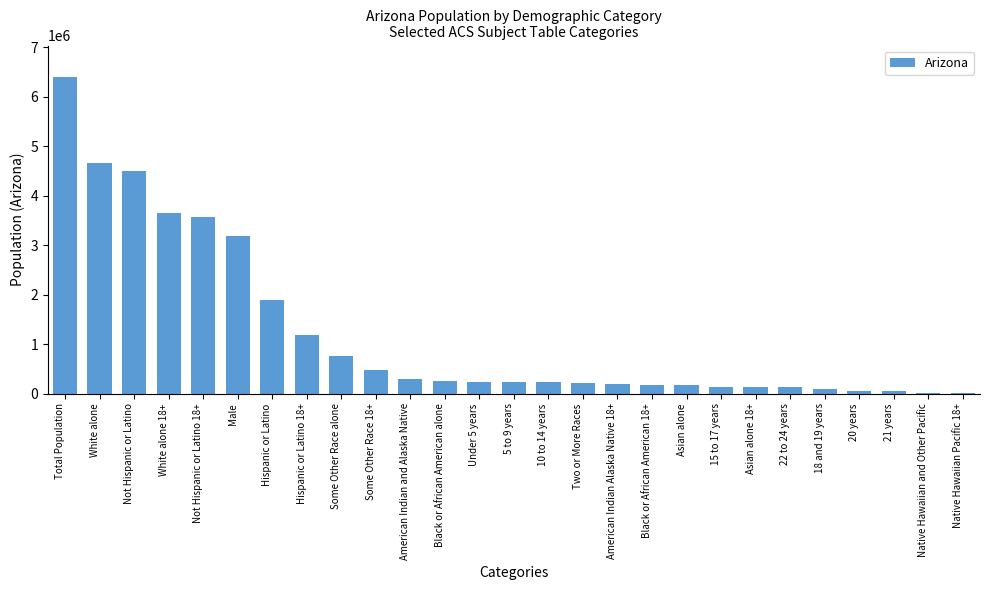

What is the sum of all values?

32925483